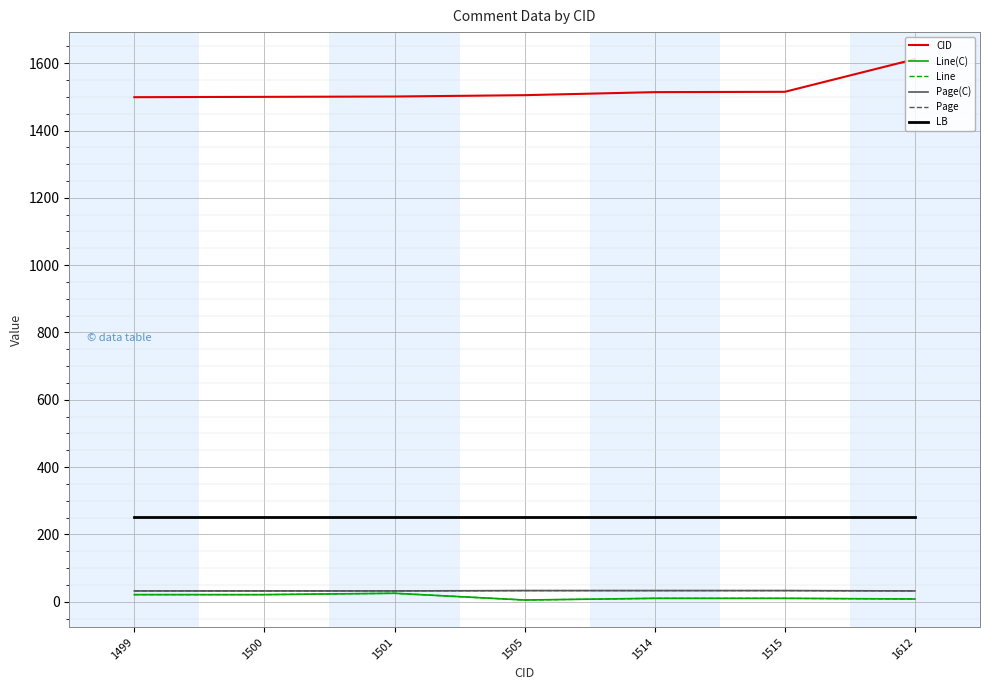

Which series has the largest range (max minus min)?

CID